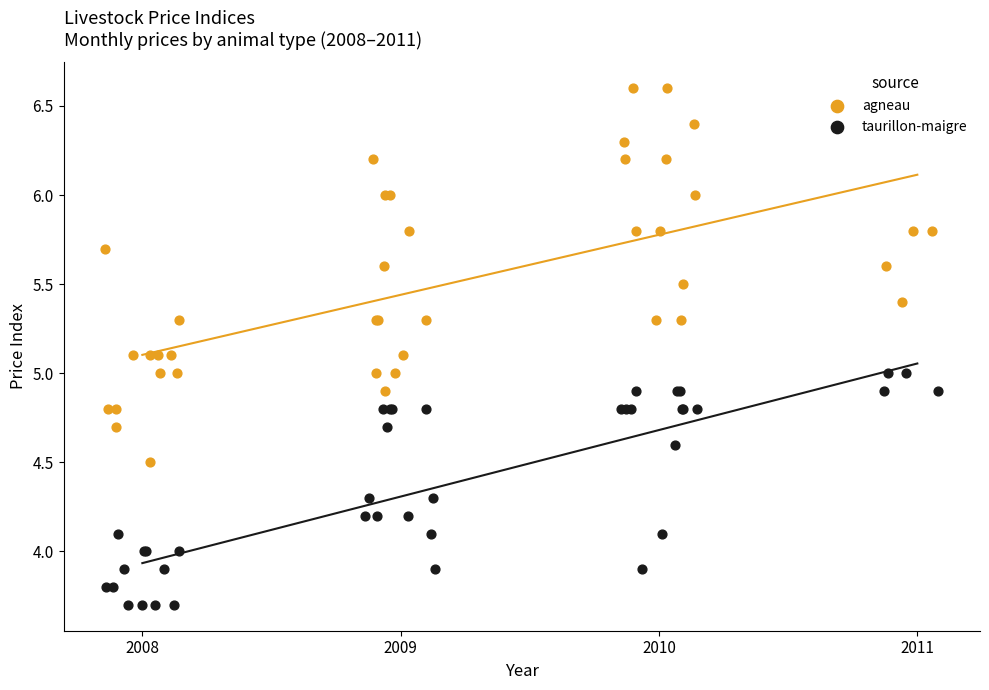

Which series reaches the maximum Y coordinate?

agneau